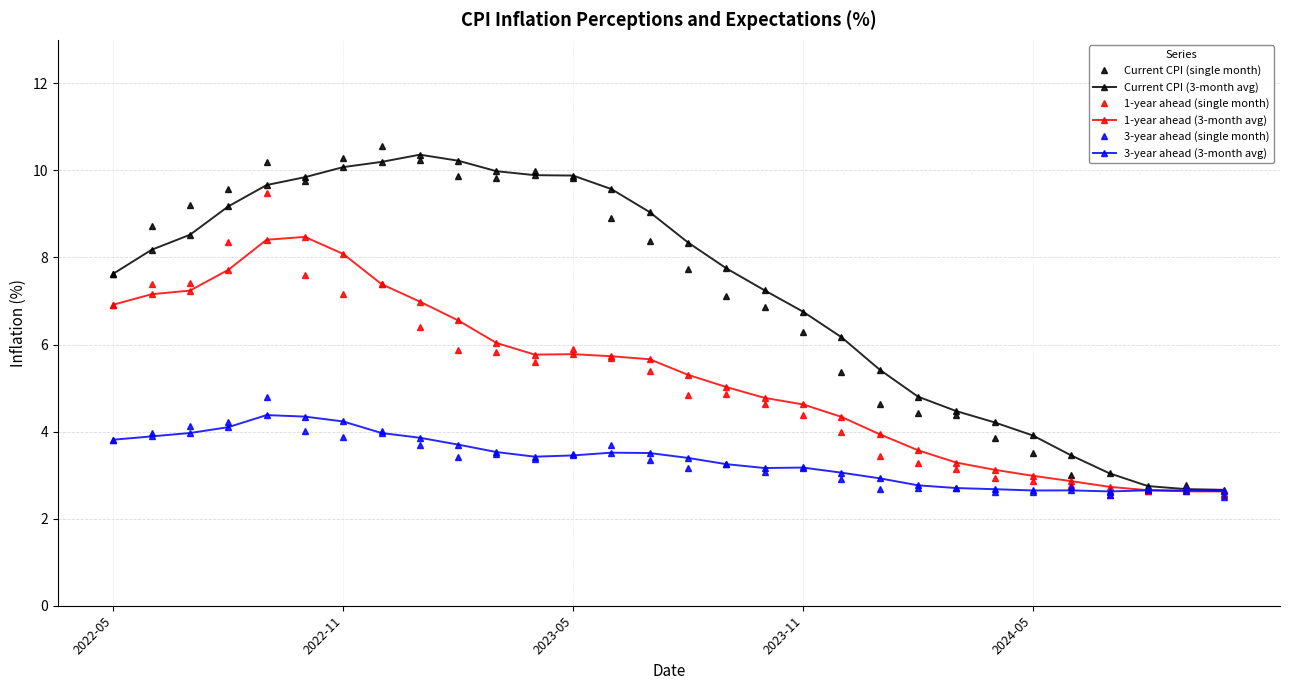

What is the minimum value shown in the chart?

2.5